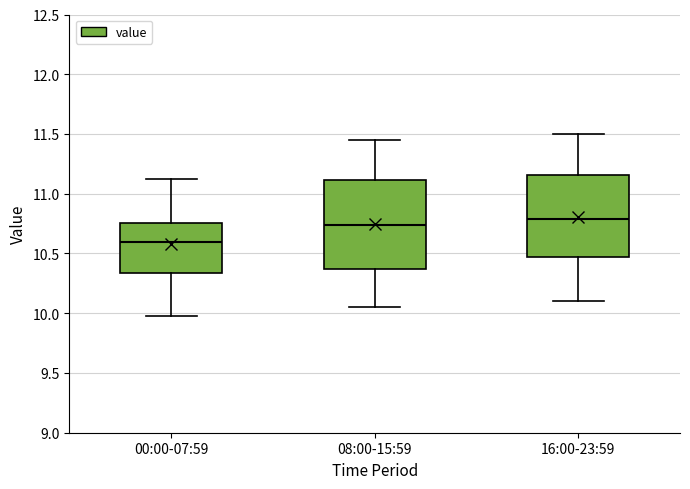

Which box's median line is the highest?

16:00-23:59